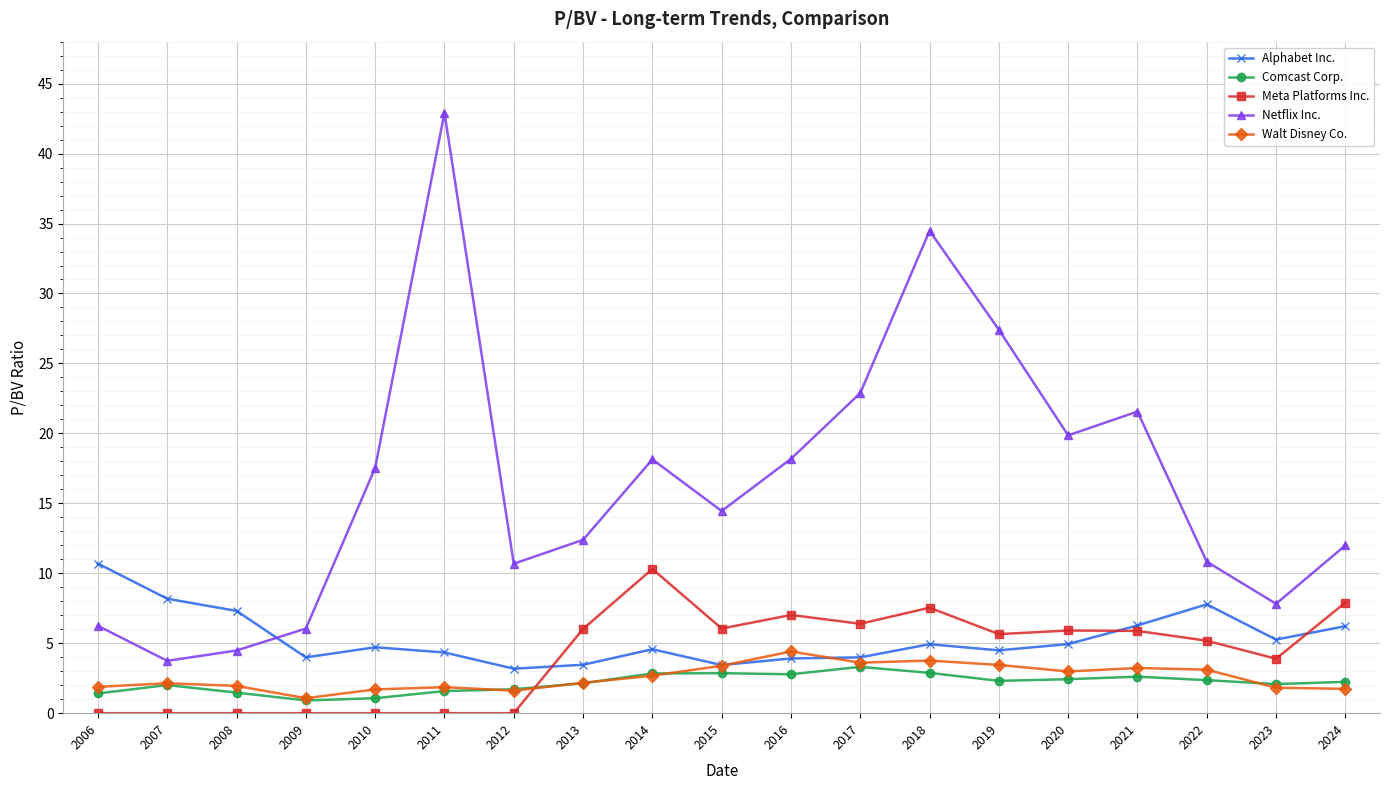

What is the spread (max minus min) of values at 2012?

10.7